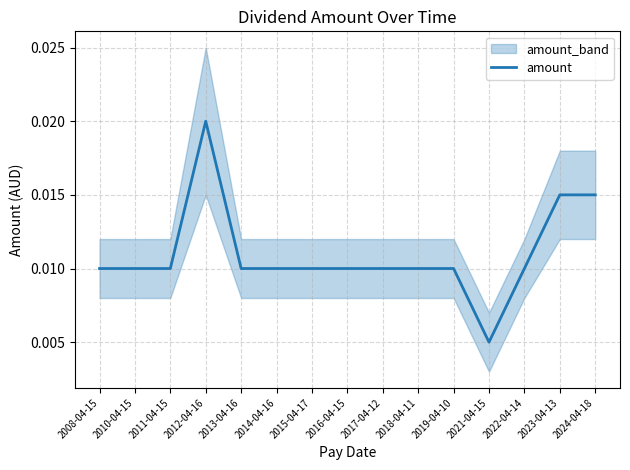

How many points are higher than both their immediate neighbors (excluding endpoints)?

1